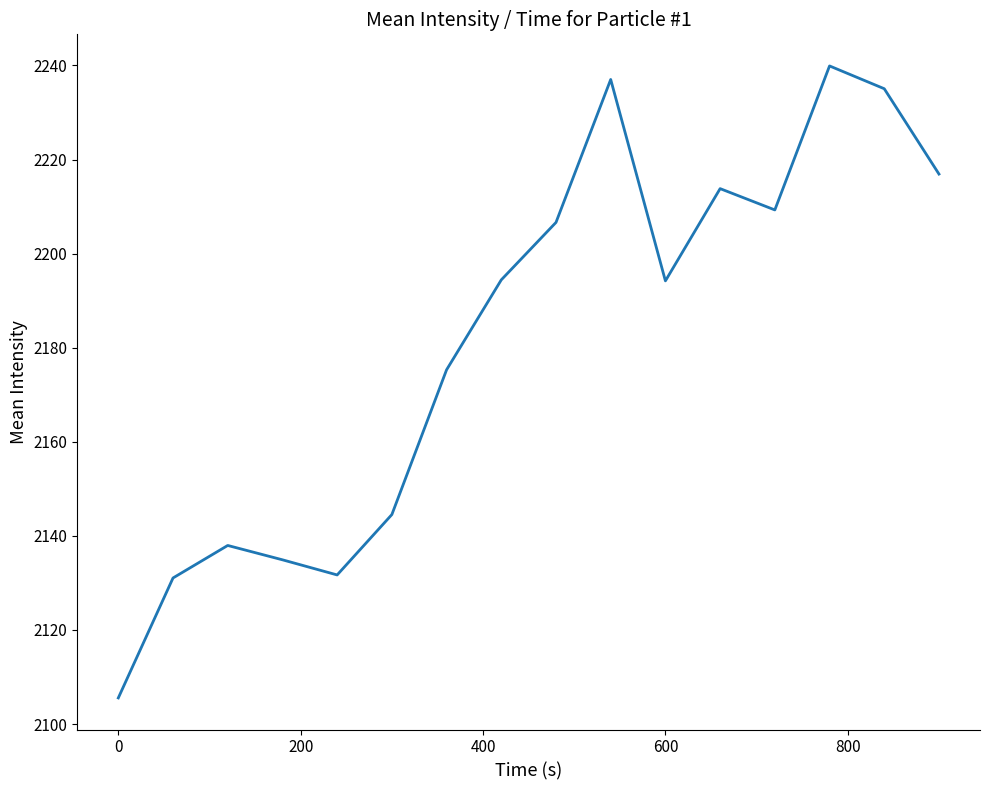

What is the smallest value displayed?

2105.5